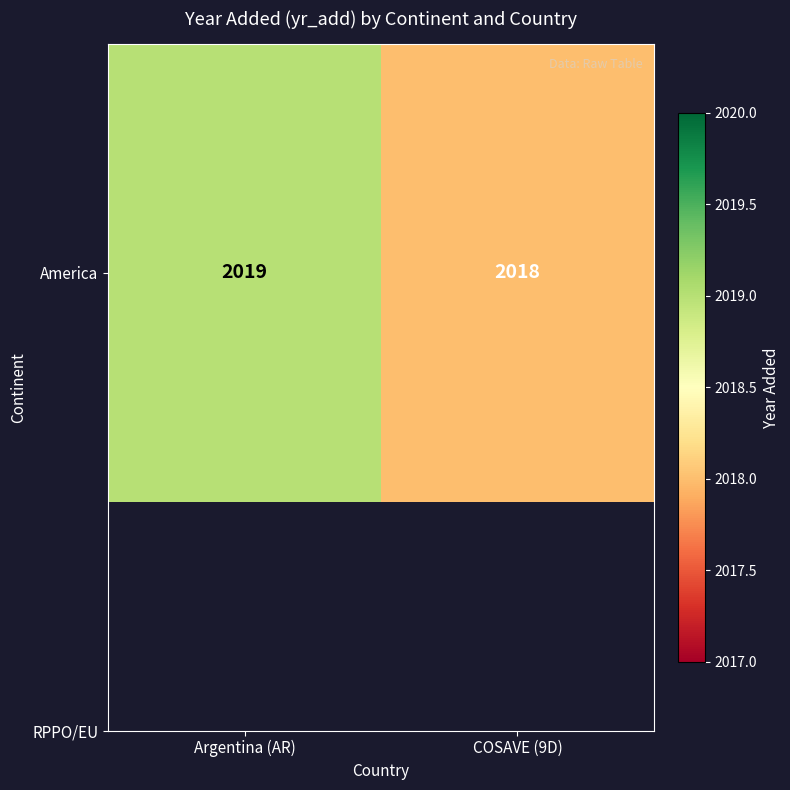

Reading left to right, list all the values displayed in this chart.

2019	2018